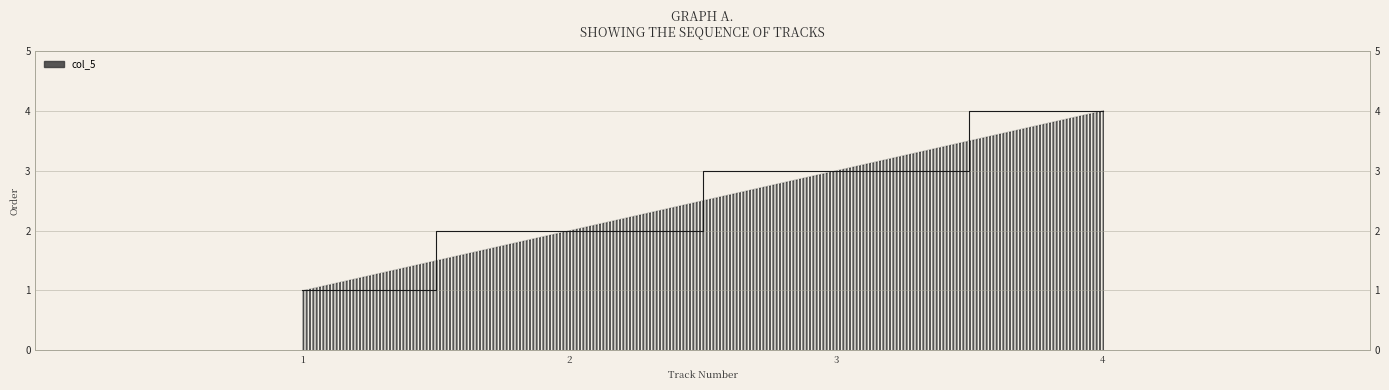

Does the chart have visible grid lines?

Yes